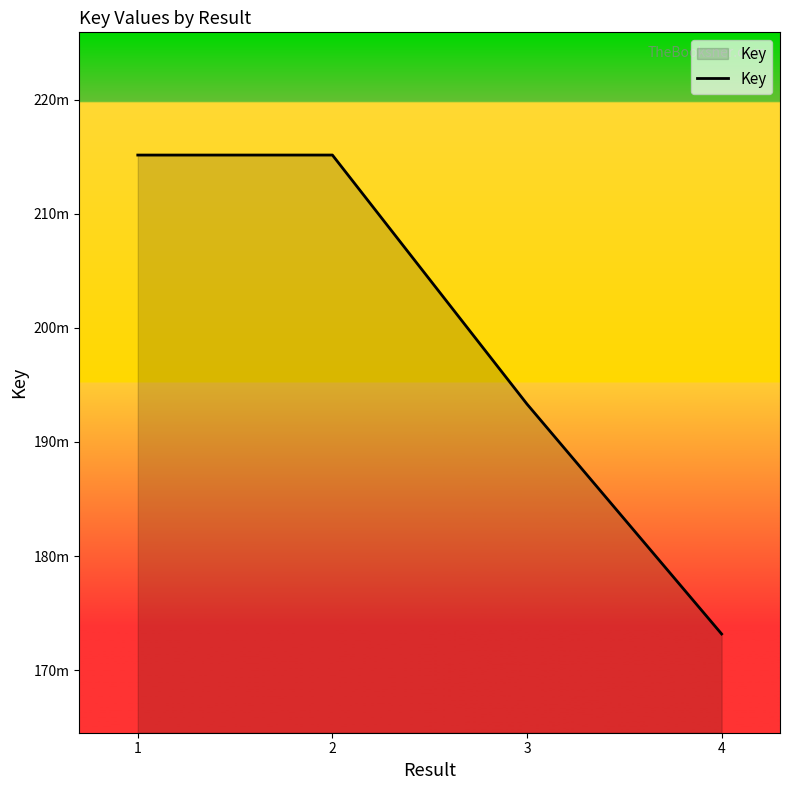

True or false: the data shows 193322133 at 3.

True